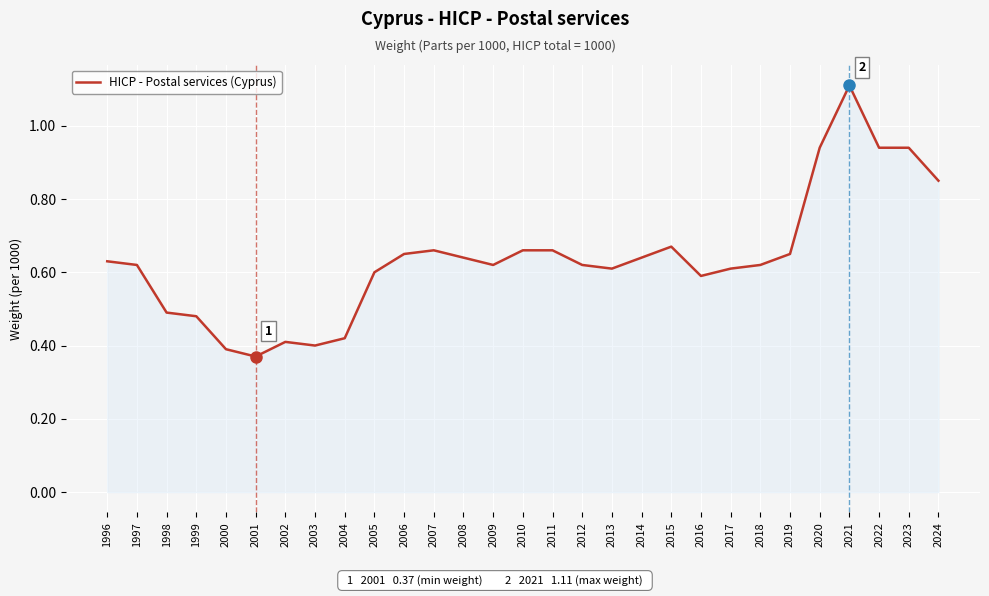

Which label corresponds to the largest value in the chart?

2021